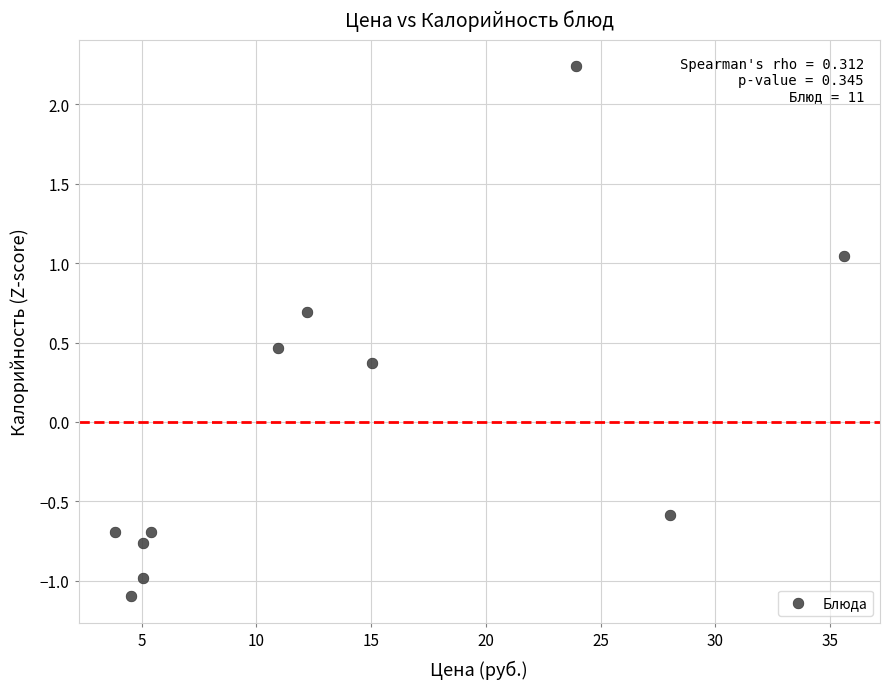

What Y value in the scatter plot is closest to 0?

0.4